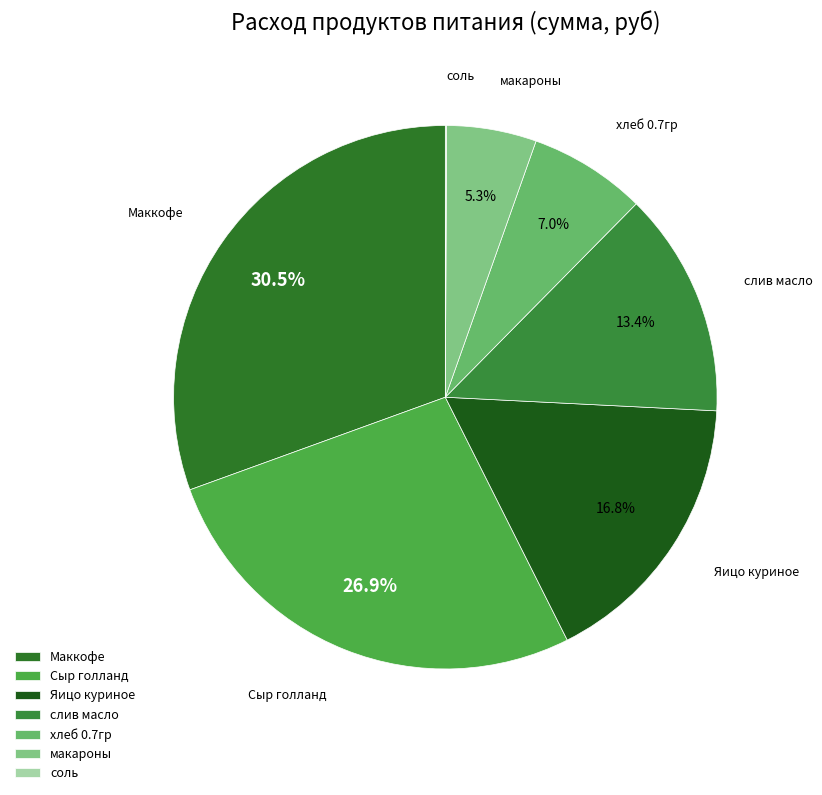

What is the largest slice in the pie chart?

Маккофе